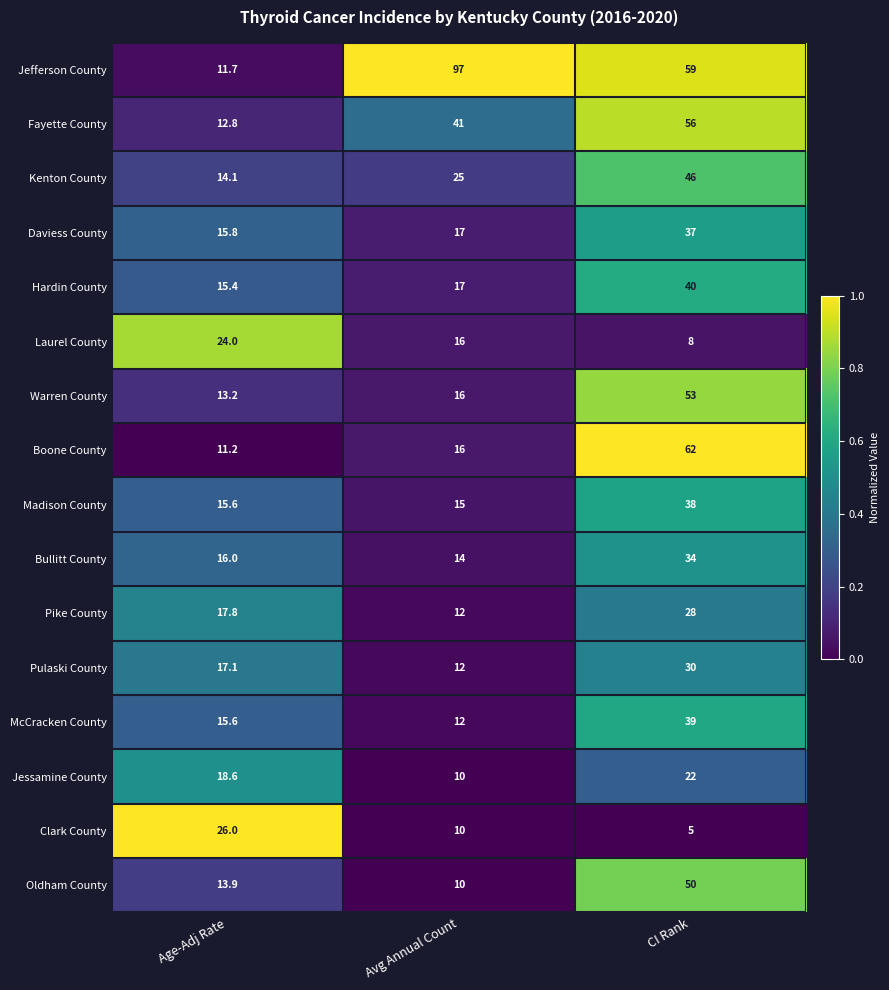

Rank the series at CI Rank from highest to lowest value.

Boone County, Jefferson County, Fayette County, Warren County, Oldham County, Kenton County, Hardin County, McCracken County, Madison County, Daviess County, Bullitt County, Pulaski County, Pike County, Jessamine County, Laurel County, Clark County